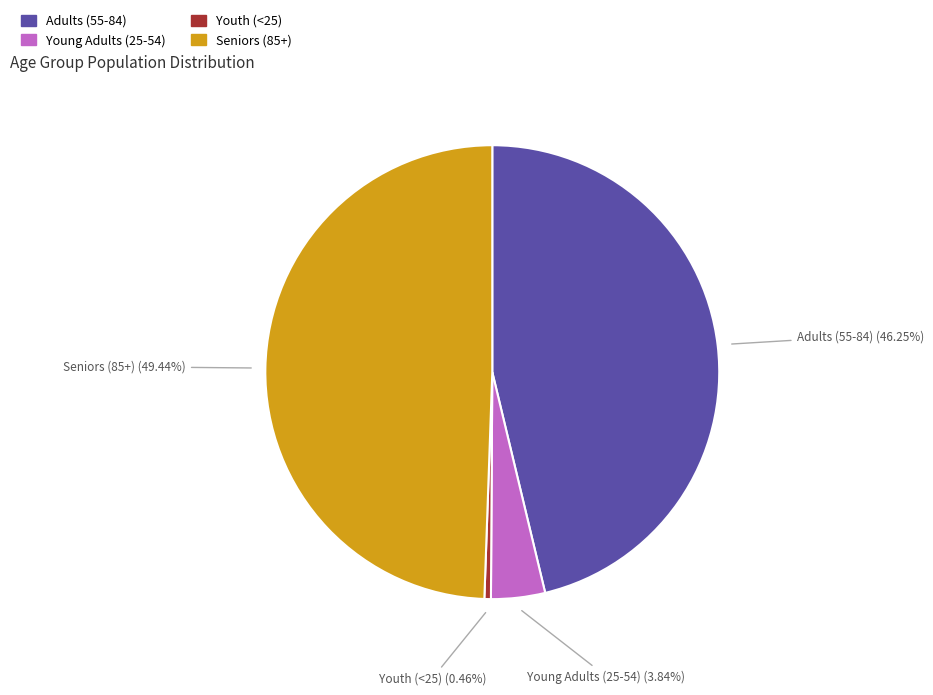

Is there any slice that represents more than half of the pie?

No